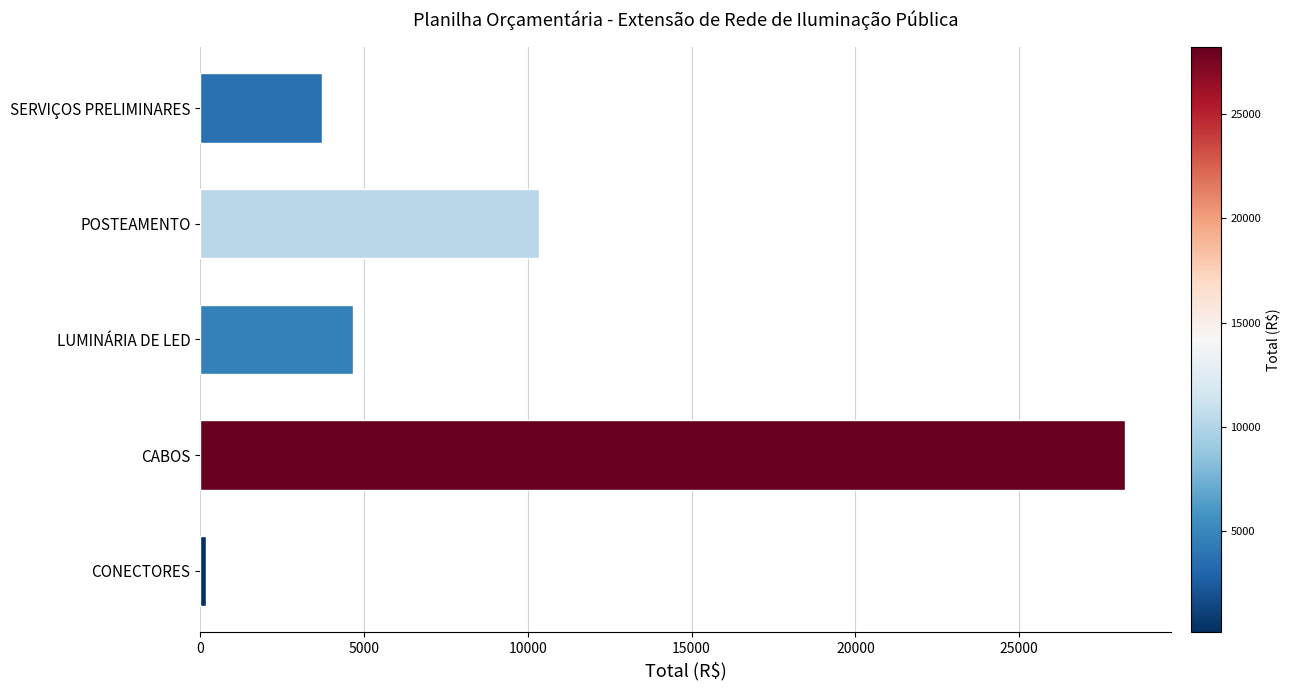

Rank the categories by value from lowest to highest.

CONECTORES, SERVIÇOS PRELIMINARES, LUMINÁRIA DE LED, POSTEAMENTO, CABOS